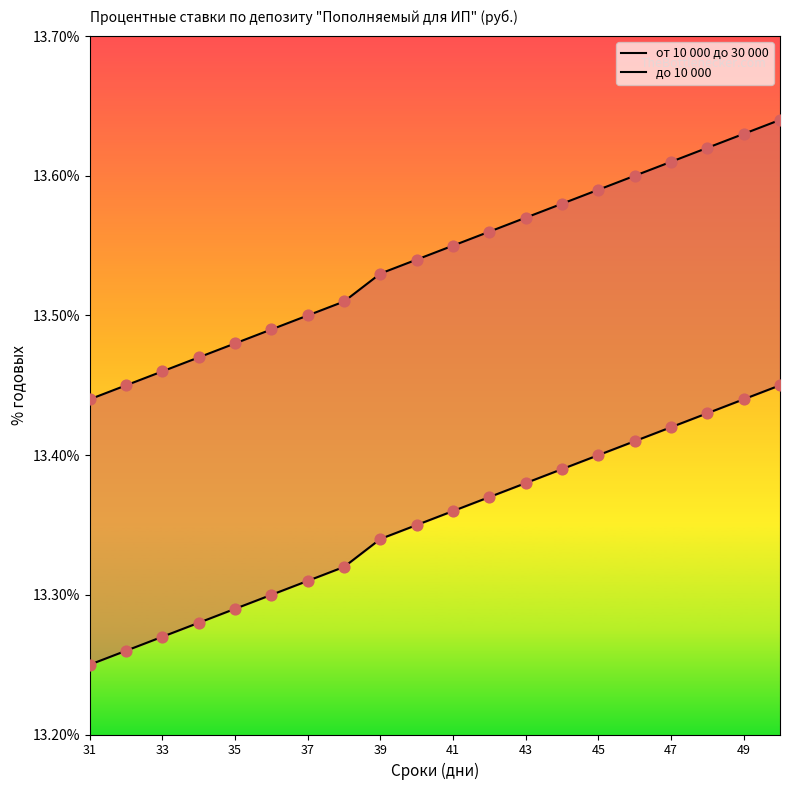

At how many categories does at least one series exceed 13?

20